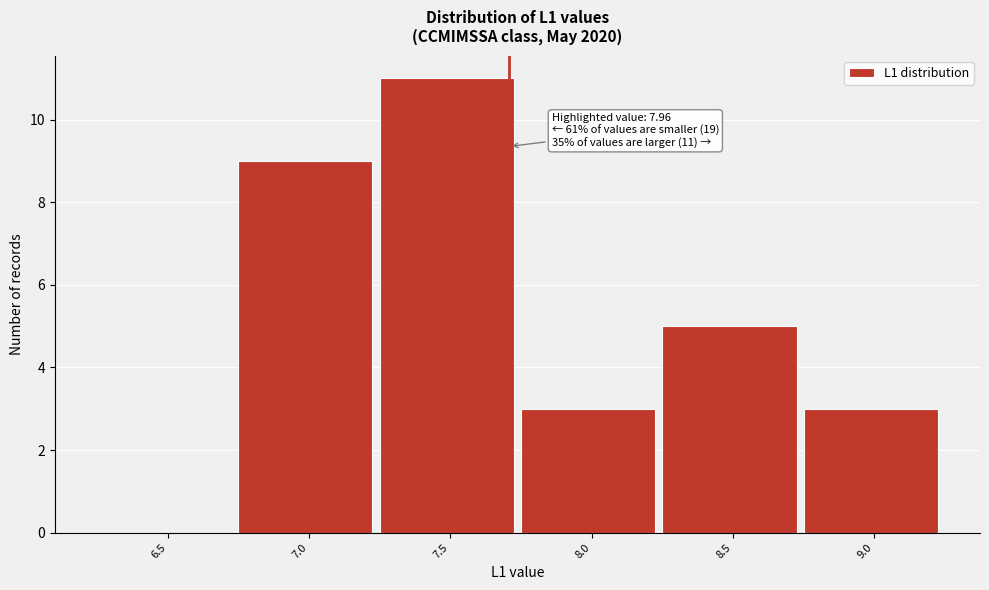

Reading left to right, what are all the values shown in this chart?

6.5=0	7.0=9	7.5=11	8.0=3	8.5=5	9.0=3